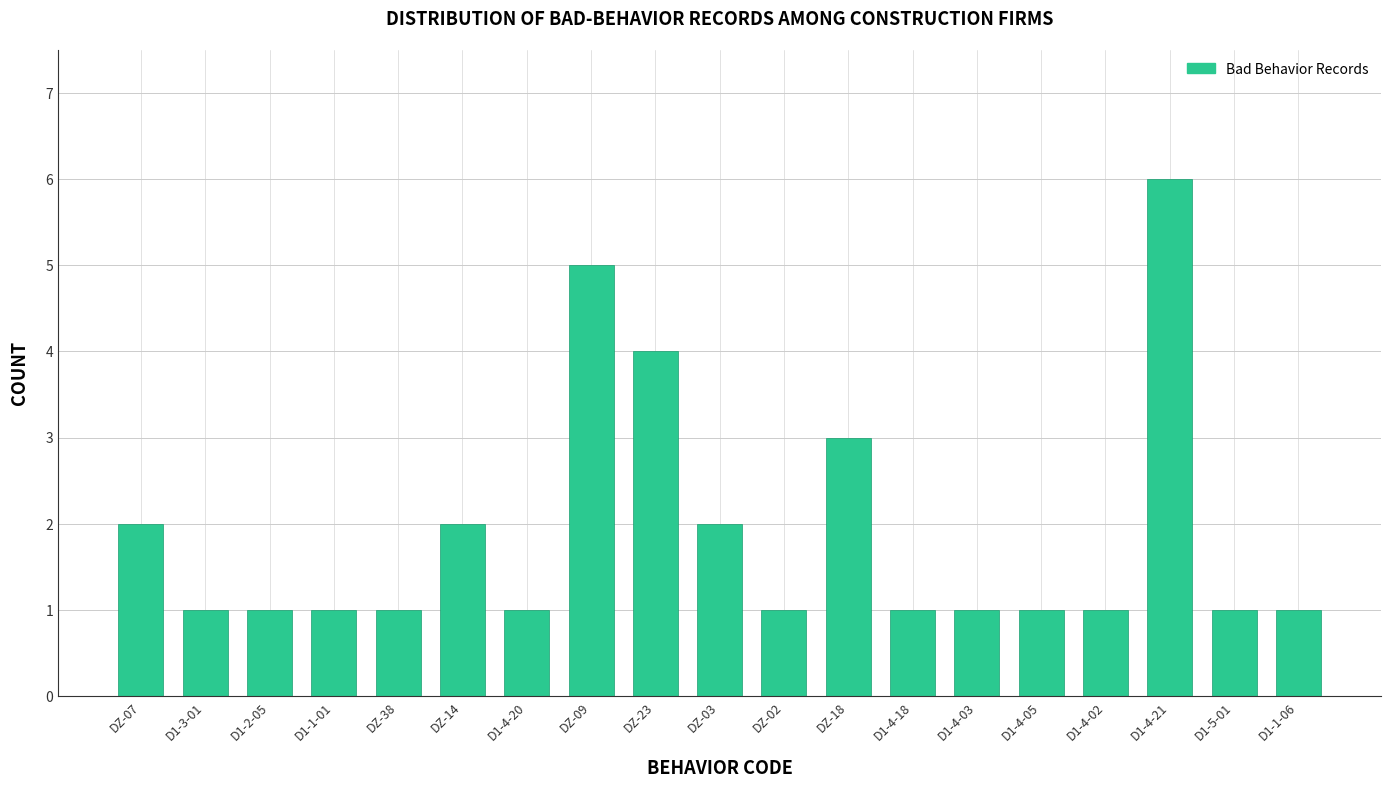

Reading left to right, extract all data points from this chart.

2	1	1	1	1	2	1	5	4	2	1	3	1	1	1	1	6	1	1